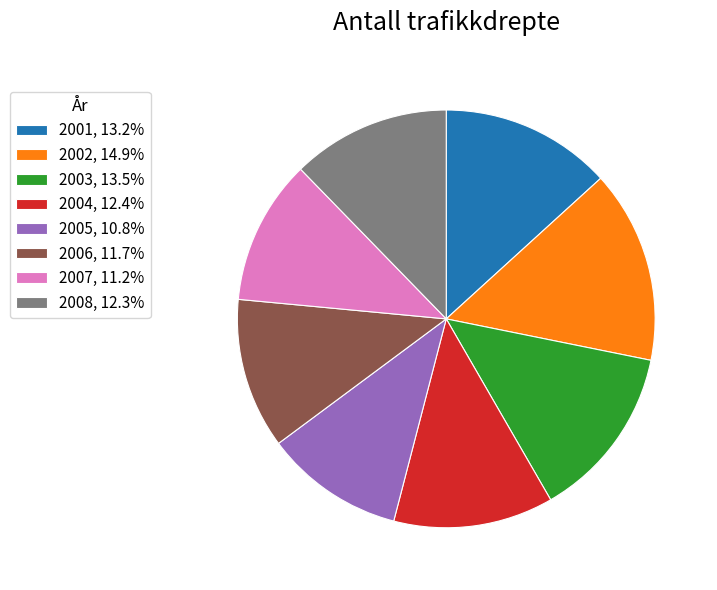

Does 2006 represent more than half of the total?

No